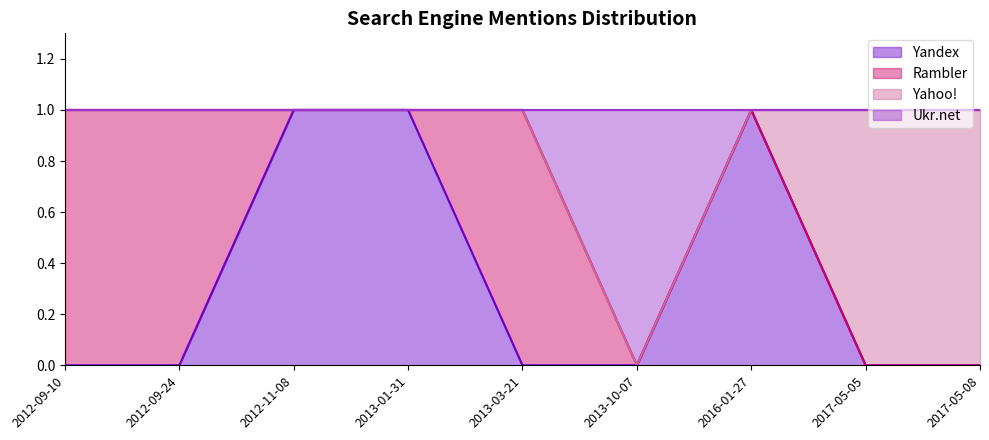

True or false: Ukr.net has a value of 2 at 2012-11-08.

False